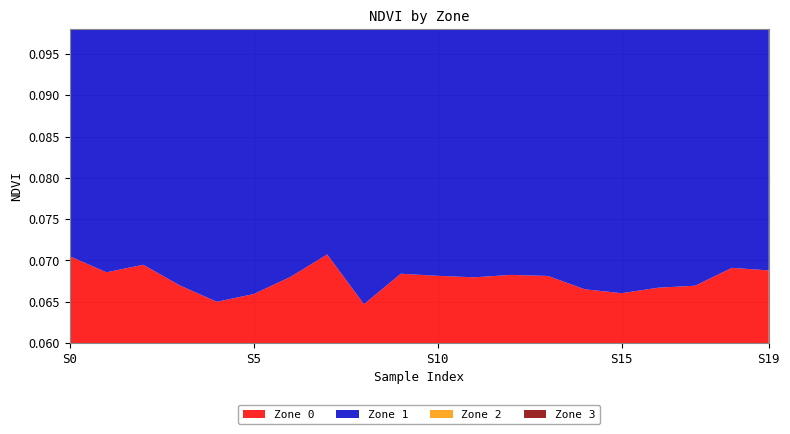

Reading left to right, extract all data points from this chart.

Zone 0: 0=0.1	1=0.1	2=0.1	3=0.1	4=0.1	5=0.1	6=0.1	7=0.1	8=0.1	9=0.1	10=0.1	11=0.1	12=0.1	13=0.1	14=0.1	15=0.1	16=0.1	17=0.1	18=0.1	19=0.1
Zone 1: 0=0.1	1=0.1	2=0.1	3=0.1	4=0.1	5=0.1	6=0.1	7=0.1	8=0.1	9=0.1	10=0.1	11=0.1	12=0.1	13=0.1	14=0.1	15=0.1	16=0.1	17=0.1	18=0.1	19=0.1
Zone 2: 0=0.1	1=0.1	2=0.1	3=0.1	4=0.1	5=0.1	6=0.1	7=0.1	8=0.1	9=0.1	10=0.1	11=0.1	12=0.1	13=0.1	14=0.1	15=0.1	16=0.1	17=0.1	18=0.1	19=0.1
Zone 3: 0=0.1	1=0.1	2=0.1	3=0.1	4=0.1	5=0.1	6=0.1	7=0.1	8=0.1	9=0.1	10=0.1	11=0.1	12=0.1	13=0.1	14=0.1	15=0.1	16=0.1	17=0.1	18=0.1	19=0.1